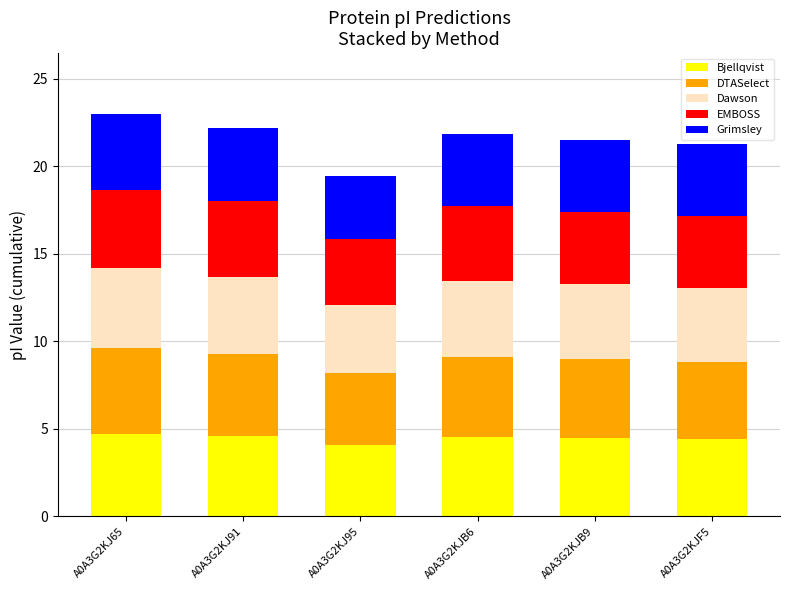

How many distinct data groups are displayed?

5